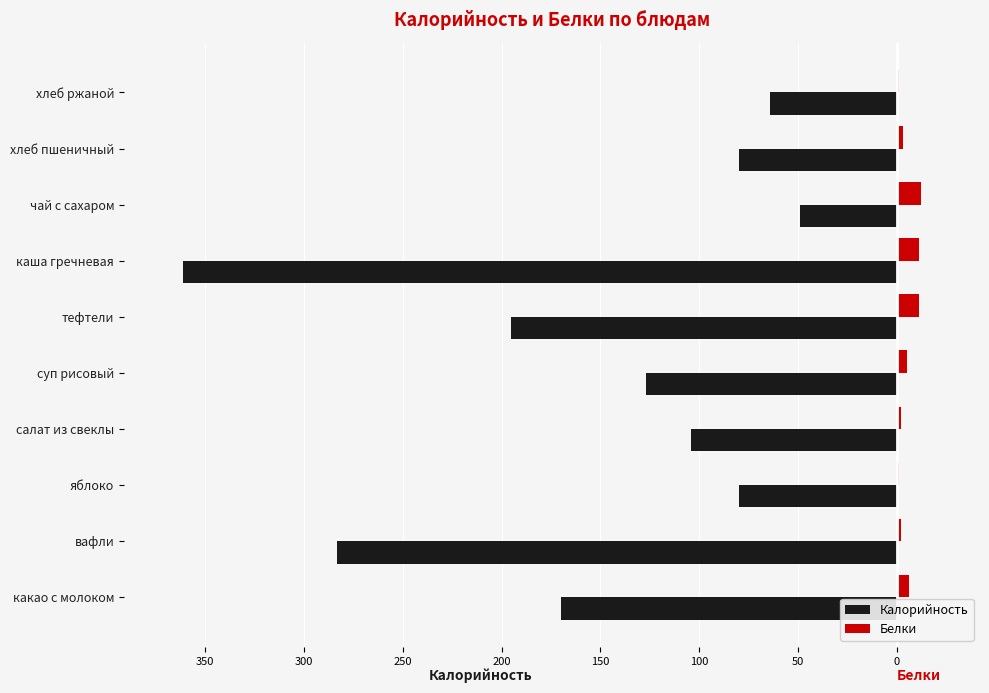

What is the maximum value for Белки?

12